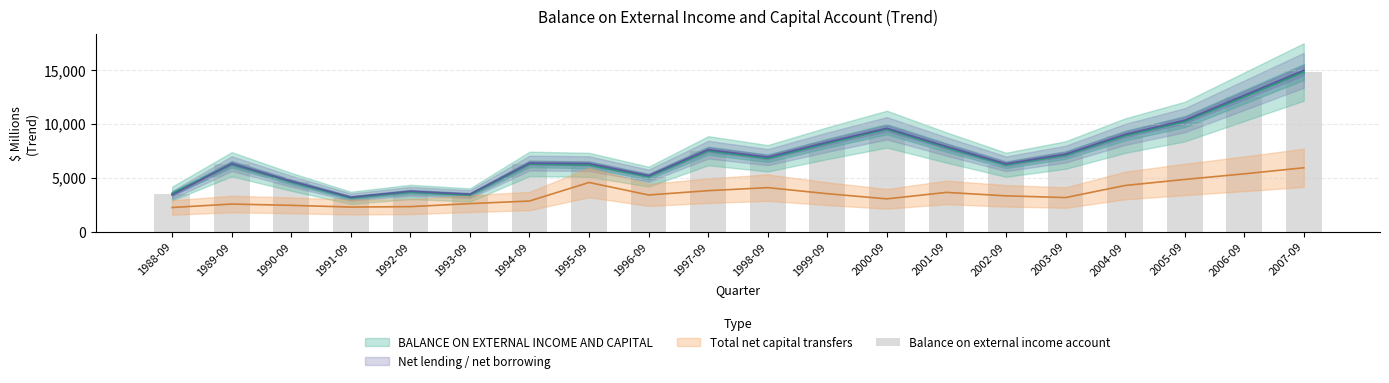

How many data points are above 6800?

9